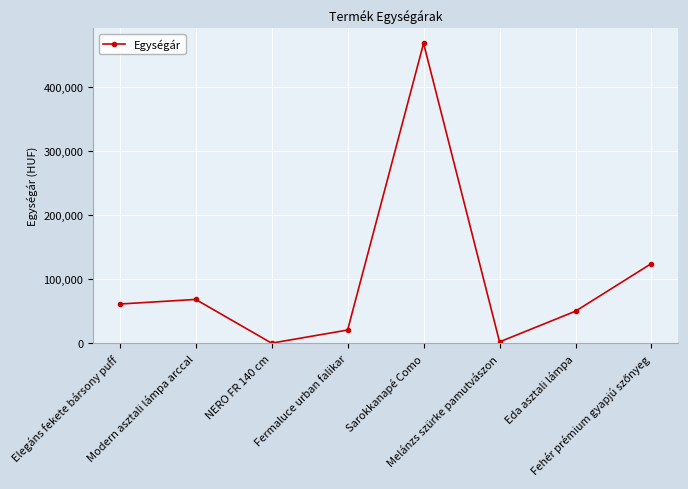

What is the maximum value shown in the chart?

468383